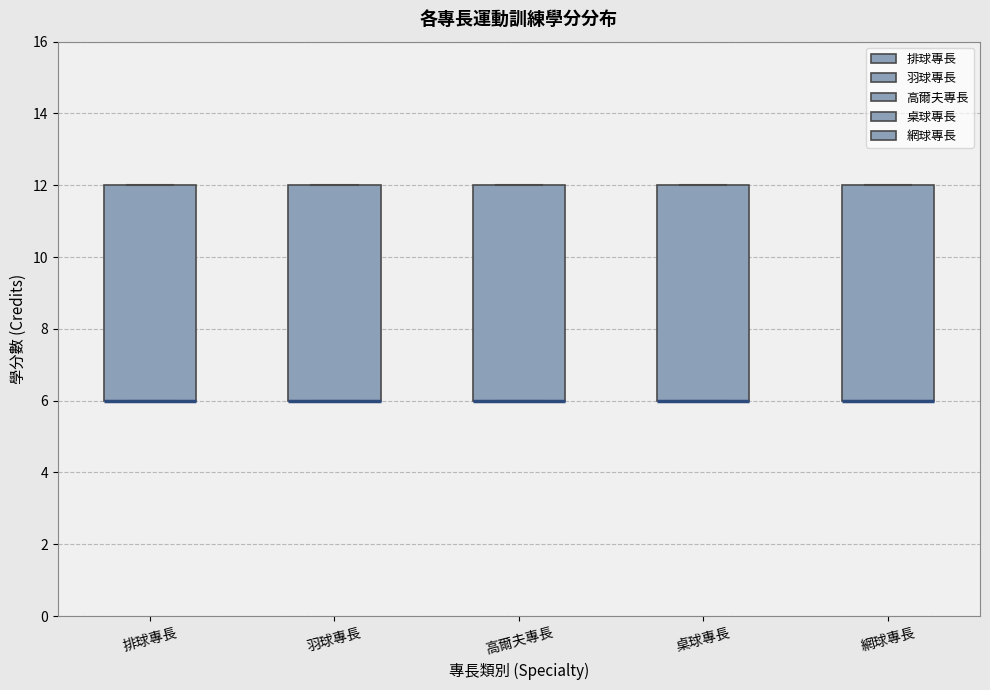

Reading left to right, read every box against the y-axis: the position of its median line, the range the box covers, and the ends of its whiskers. The values are not printed on the chart, so give them approximately, as read against the axis.

排球專長: median 6 (drawn on the box's lower edge), box 6 to 12, whiskers 6 to 12
羽球專長: median 6 (drawn on the box's lower edge), box 6 to 12, whiskers 6 to 12
高爾夫專長: median 6 (drawn on the box's lower edge), box 6 to 12, whiskers 6 to 12
桌球專長: median 6 (drawn on the box's lower edge), box 6 to 12, whiskers 6 to 12
網球專長: median 6 (drawn on the box's lower edge), box 6 to 12, whiskers 6 to 12